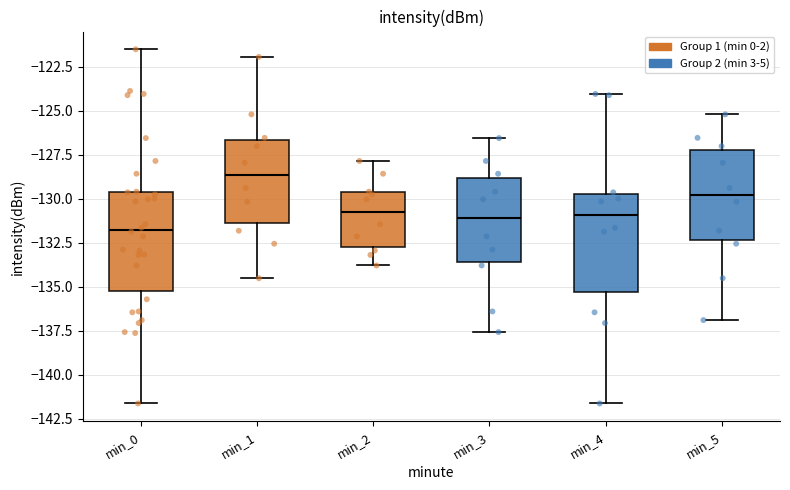

Reading left to right, transcribe this box plot: for each box, give where its median line is, the range the box spans, and where its two whiskers end, as read against the y-axis. The values are not printed on the chart, so give them approximately, as read against the axis.

min_0: median -132.0, box -135.0 to -129.5, whiskers -141.5 to -121.5
min_1: median -128.5, box -131.5 to -126.5, whiskers -134.5 to -122.0
min_2: median -130.5, box -132.5 to -129.5, whiskers -134.0 to -128.0
min_3: median -131.0, box -133.5 to -129.0, whiskers -137.5 to -126.5
min_4: median -131.0, box -135.5 to -129.5, whiskers -141.5 to -124.0
min_5: median -130.0, box -132.5 to -127.0, whiskers -137.0 to -125.0